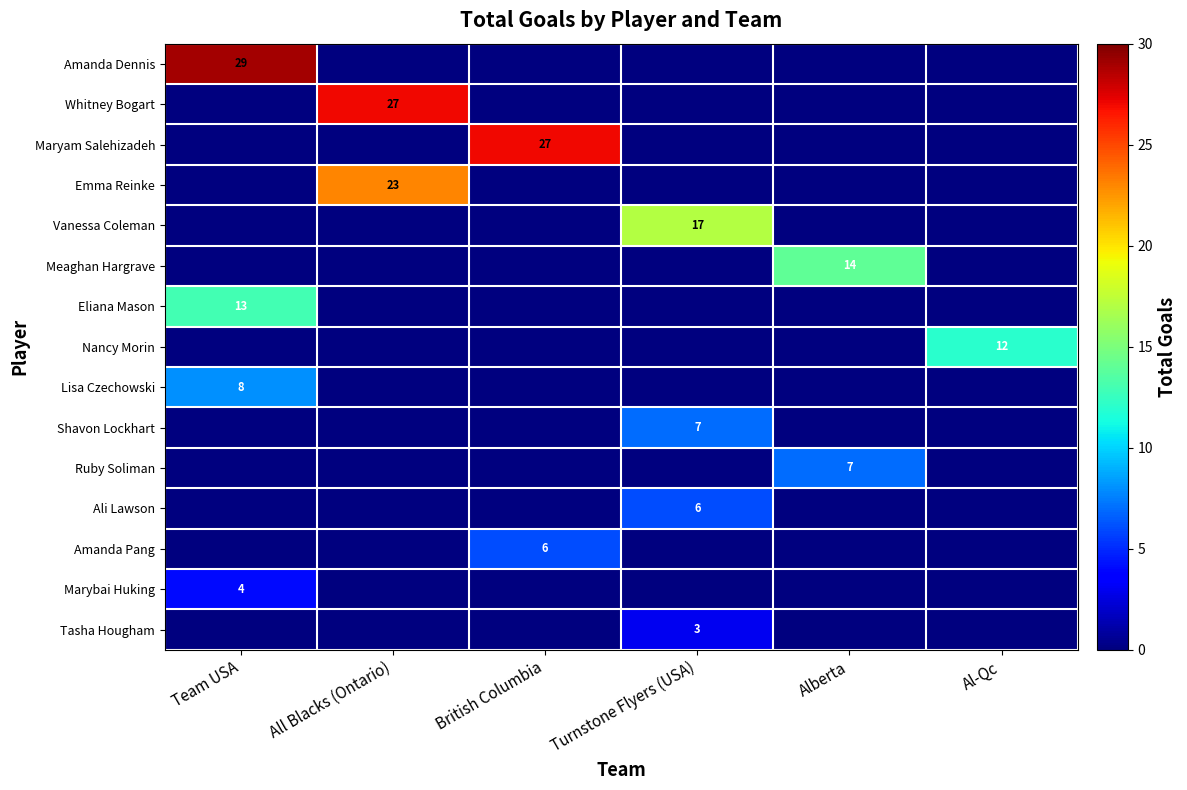

How many data points does each series have?

6